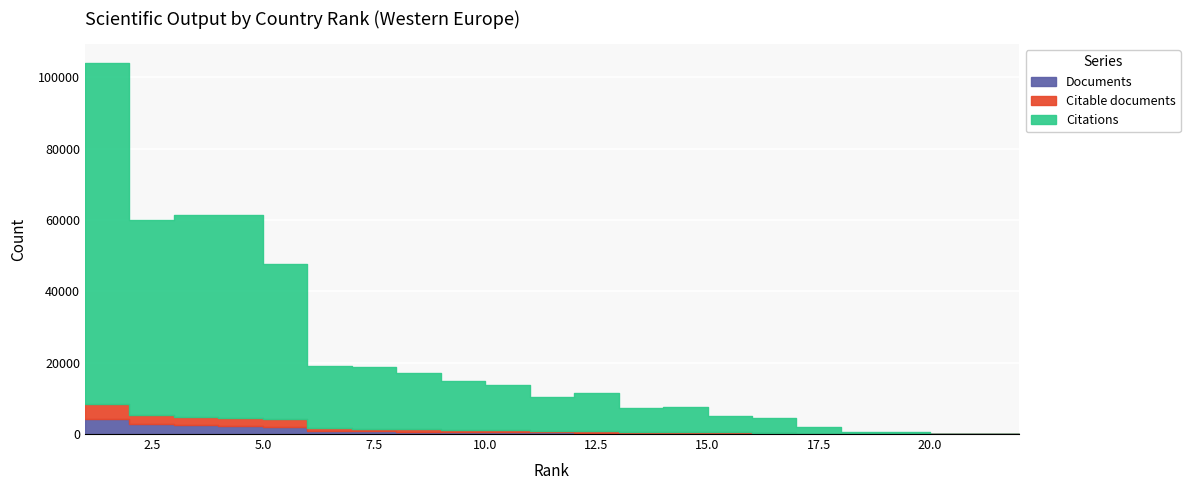

Reading left to right, list all the values displayed in this chart.

Documents: 1=4291	2=2708	3=2411	4=2229	5=2073	6=797	7=726	8=688	9=569	10=517	11=498	12=417	13=281	14=270	15=250	16=200	17=45	18=35	19=17	20=3	21=2	22=2
Citable documents: 1=8509	2=5383	3=4779	4=4415	5=4109	6=1576	7=1443	8=1350	9=1132	10=1026	11=985	12=830	13=556	14=538	15=496	16=397	17=90	18=70	19=34	20=6	21=4	22=4
Citations: 1=104111	2=60075	3=61457	4=61441	5=47789	6=19057	7=18785	8=17074	9=14826	10=13787	11=10459	12=11431	13=7180	14=7484	15=4999	16=4549	17=1996	18=594	19=661	20=45	21=16	22=46